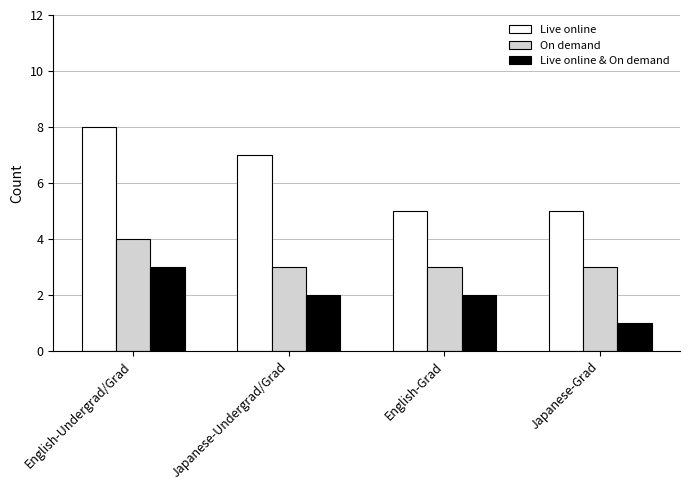

What is the difference between the Live online & On demand values at English-Undergrad/Grad and Japanese-Undergrad/Grad?

1